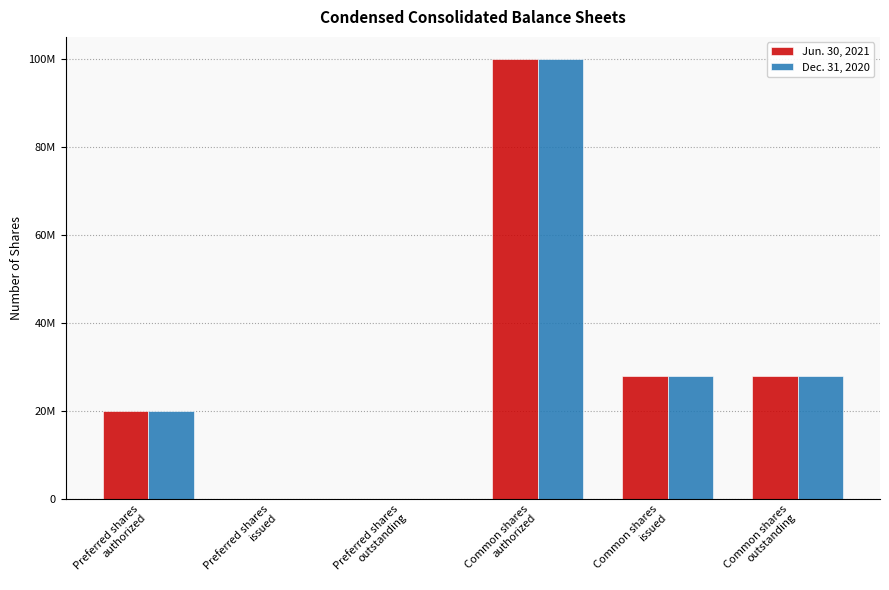

What are all the series names shown in the legend?

Jun. 30, 2021, Dec. 31, 2020